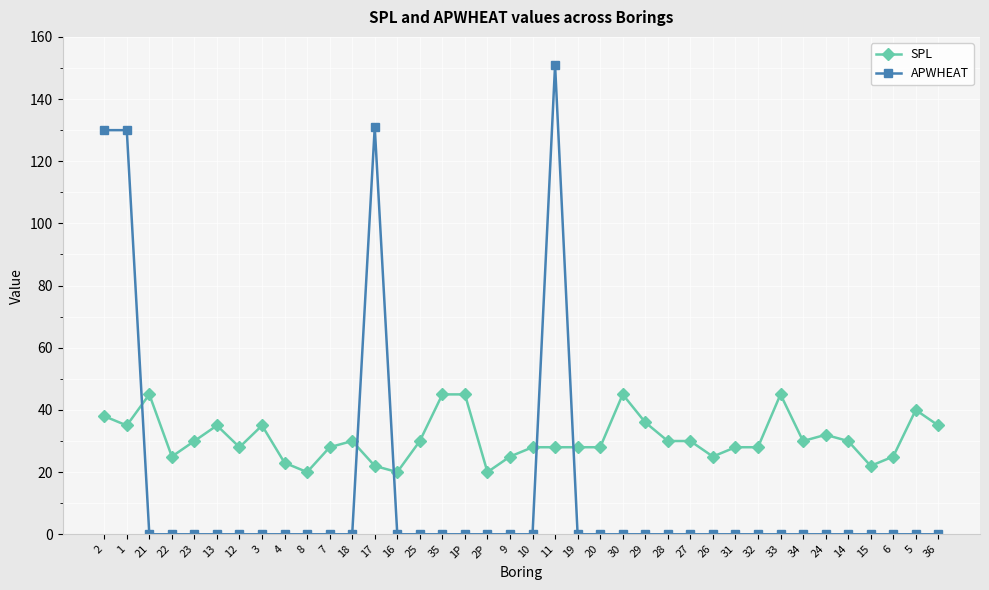

List the series in order of their peak value, lowest first.

SPL, APWHEAT